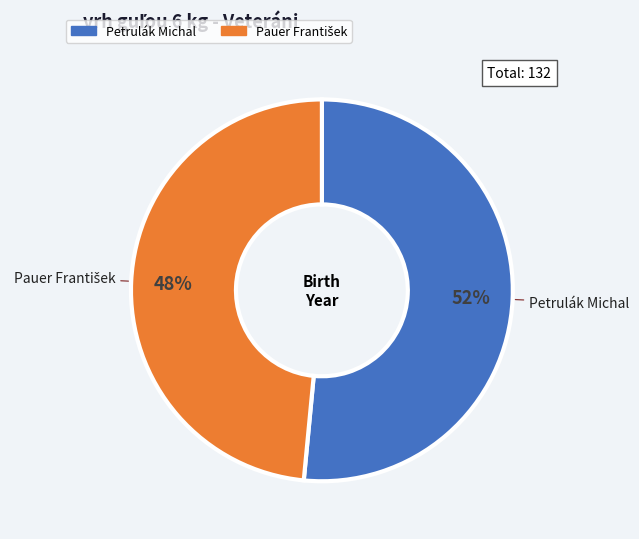

To the nearest percent, what is the average slice percentage?

50%